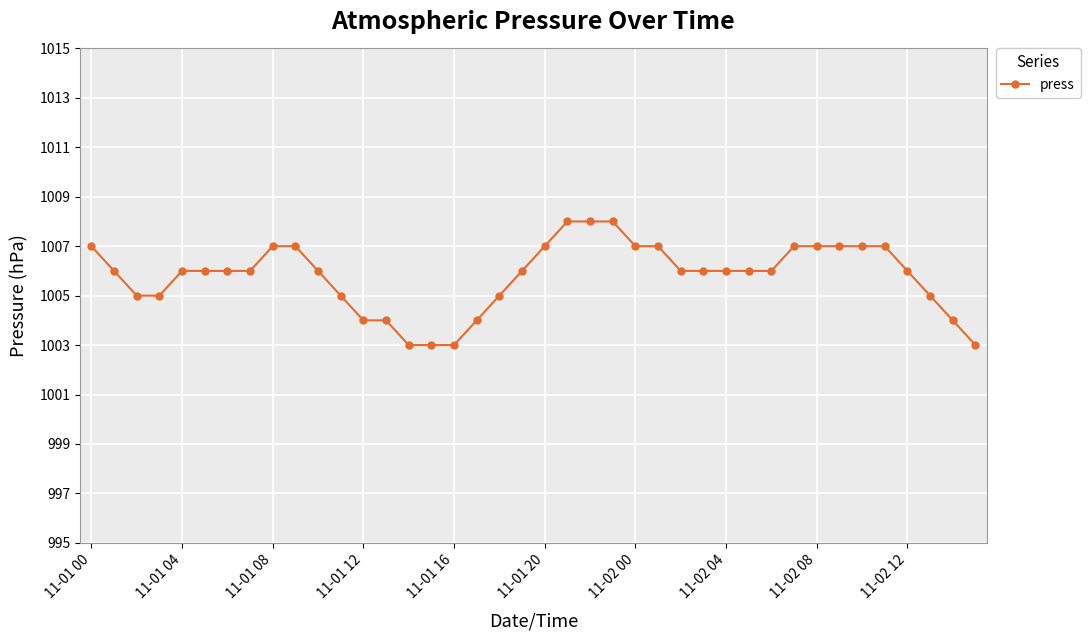

What is the smallest value displayed?

1003